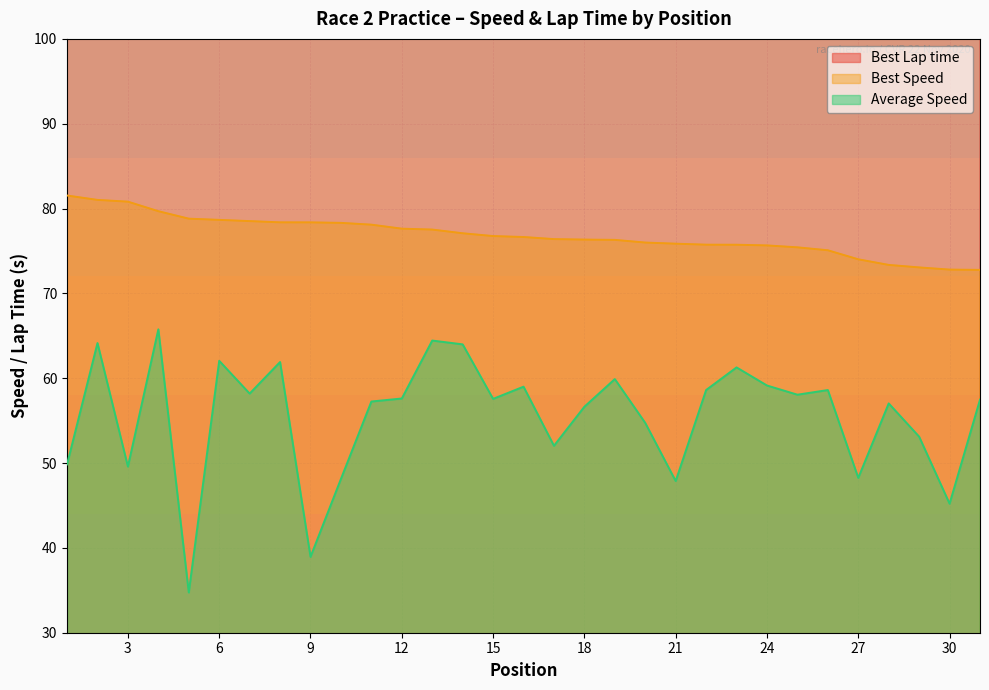

What is the approximate value of Average Speed at 19?

59.9